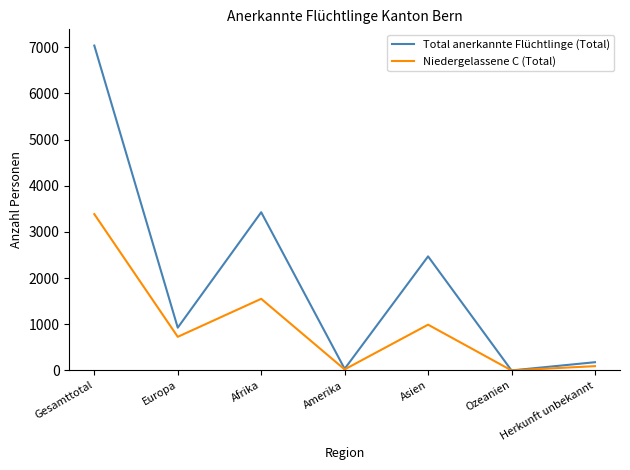

Rank the series by their average value, from highest to lowest.

Total anerkannte Flüchtlinge (Total), Niedergelassene C (Total)